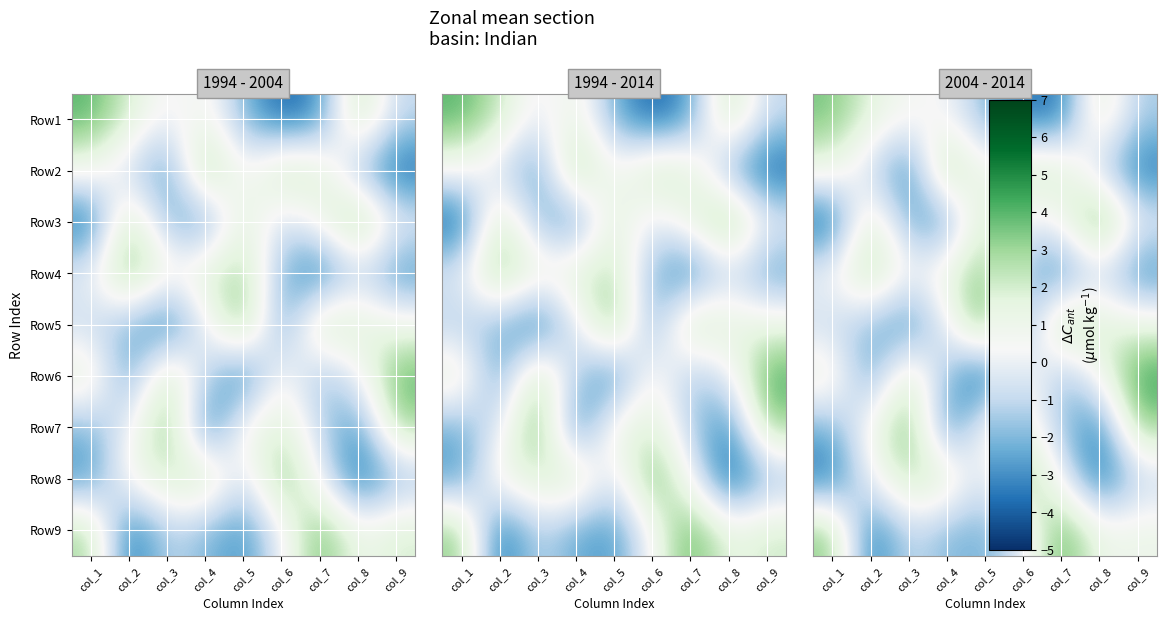

Which category has the lowest value in the row_4 series?

col_3